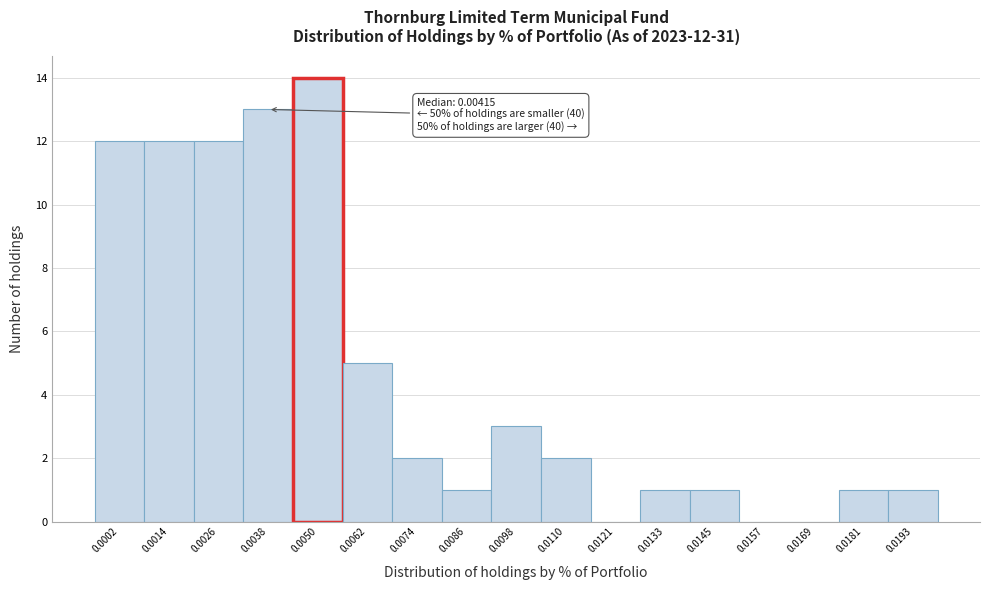

Reading left to right, list all the values displayed in this chart.

0.0002=12	0.0014=12	0.0026=12	0.0038=13	0.0050=14	0.0062=5	0.0074=2	0.0086=1	0.0098=3	0.0110=2	0.0121=0	0.0133=1	0.0145=1	0.0157=0	0.0169=0	0.0181=1	0.0193=1